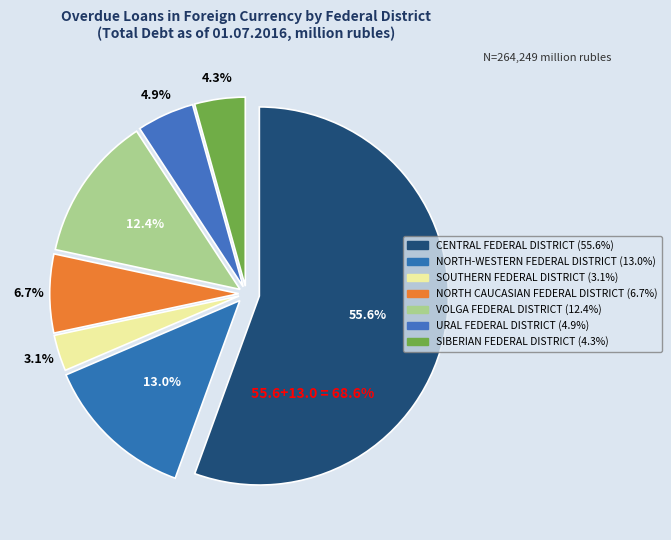

To the nearest percent, what is the difference between the CENTRAL FEDERAL DISTRICT and NORTH-WESTERN FEDERAL DISTRICT slice percentages?

43%